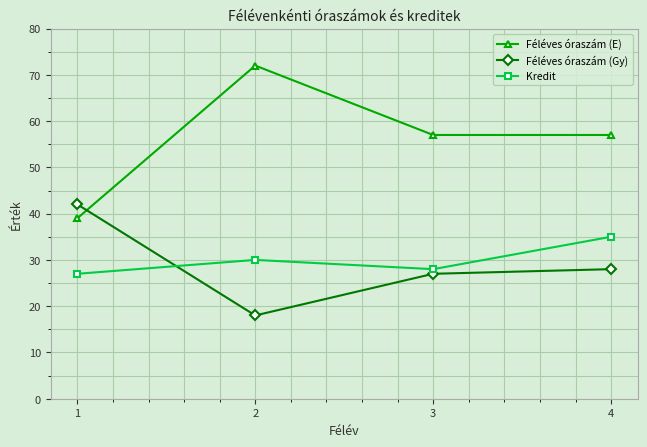

What are all the series names shown in the legend?

Féléves óraszám (E), Féléves óraszám (Gy), Kredit